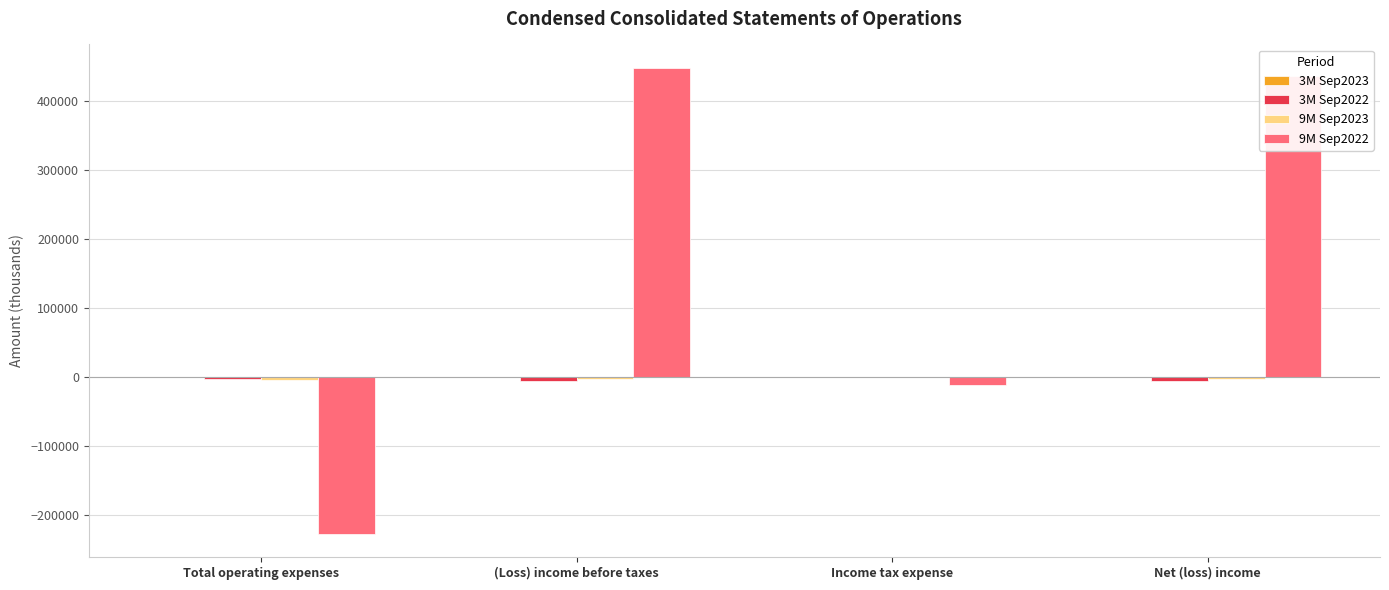

Which series has the largest total across all categories?

9M Sep2022